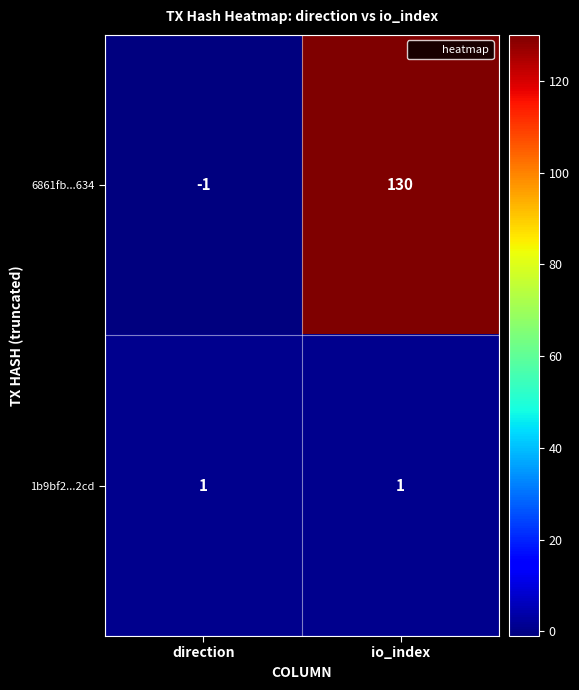

Which category has the lowest value across all series?

direction